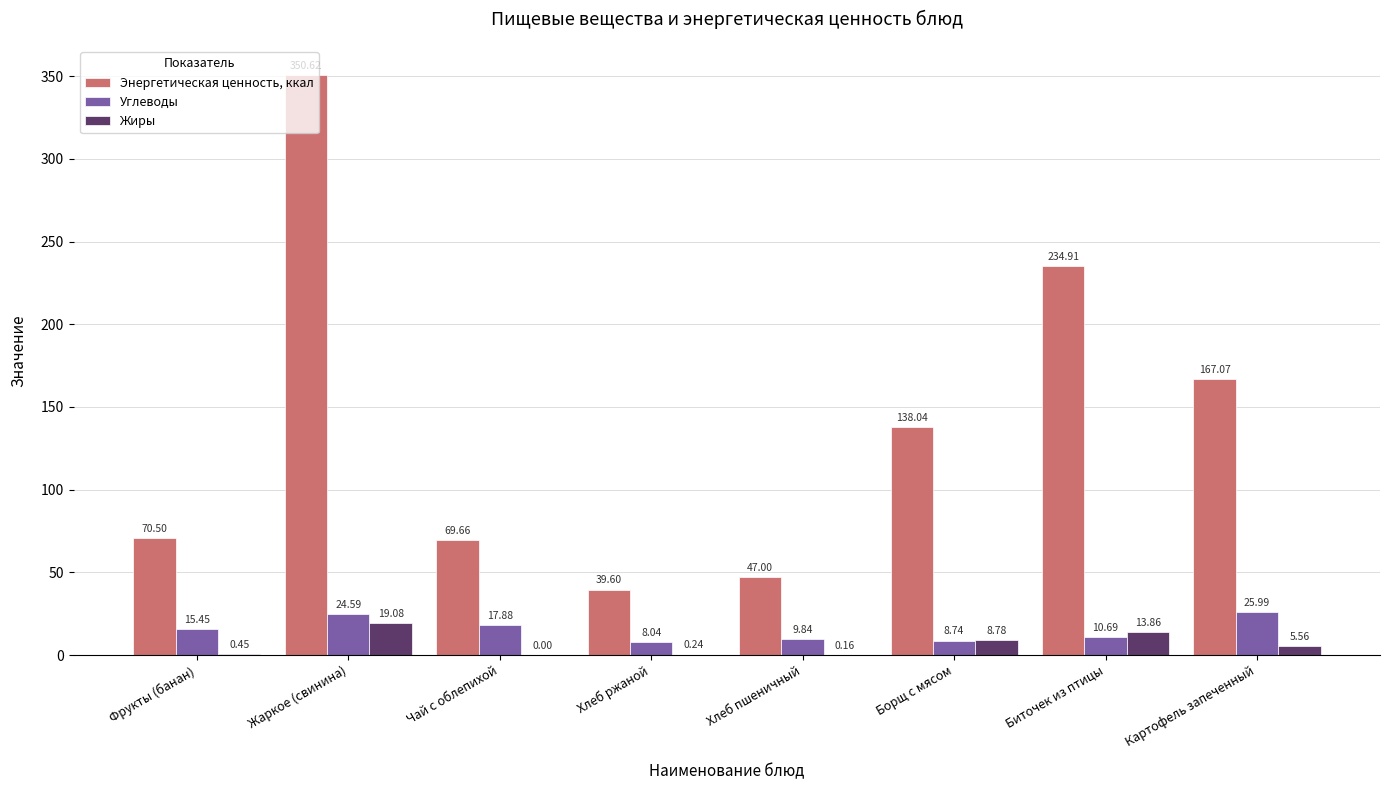

Does the chart contain stacked bars?

No